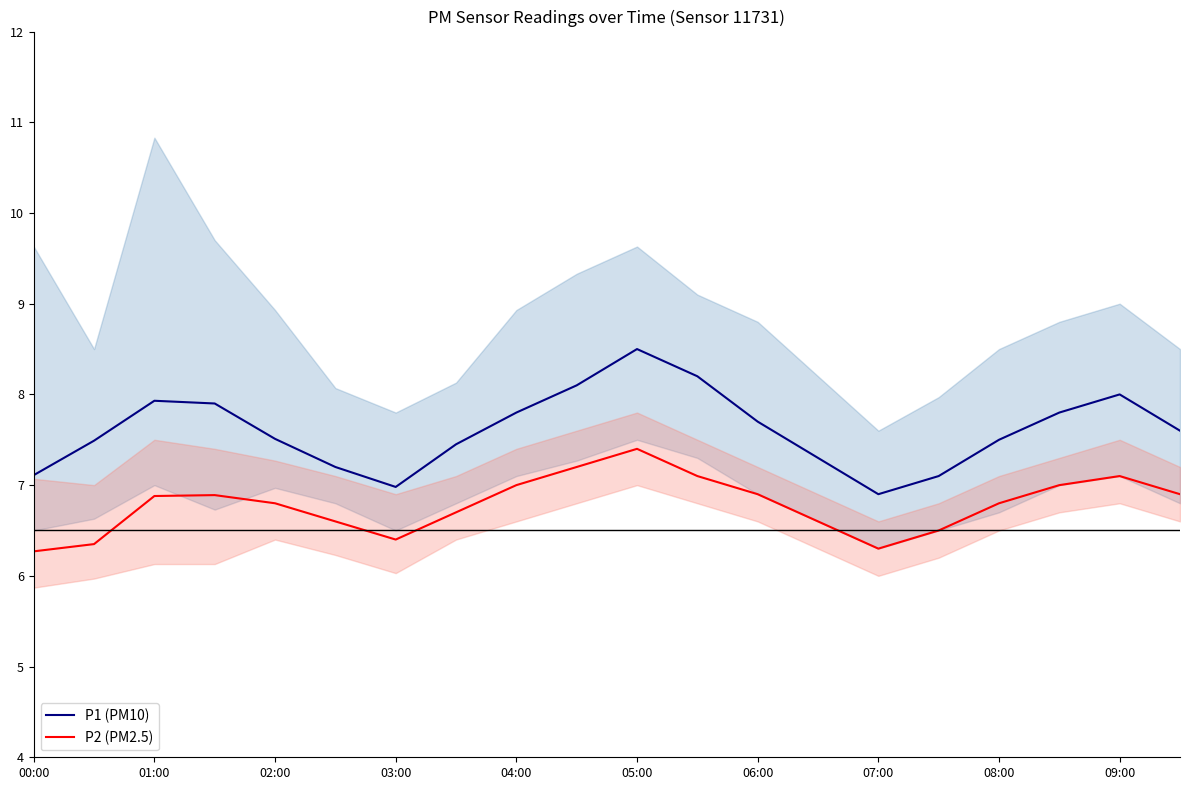

True or false: P2 (PM2.5) and P1 (PM10) intersect in this chart.

False